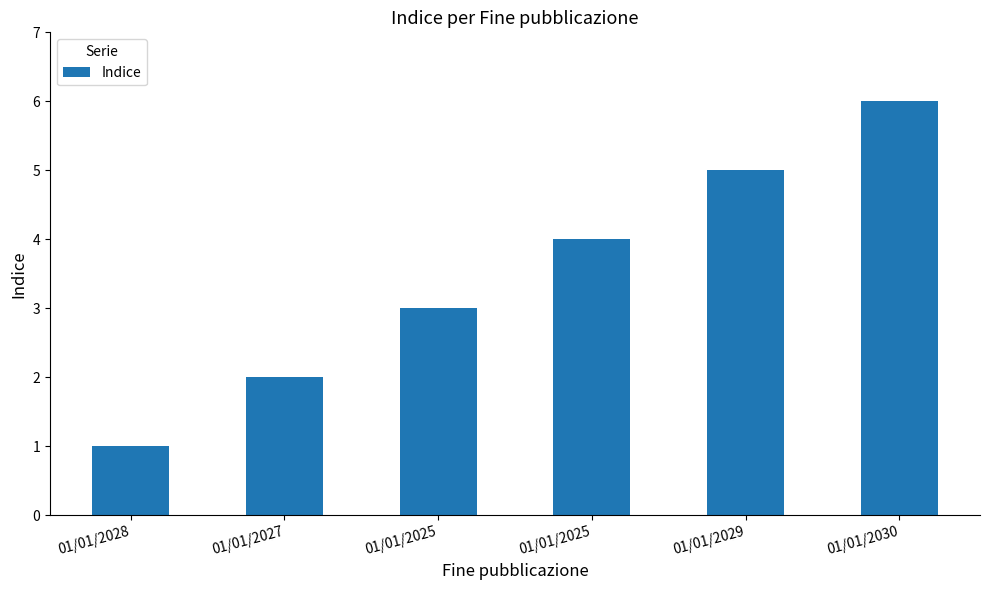

How many data points does each series have?

6